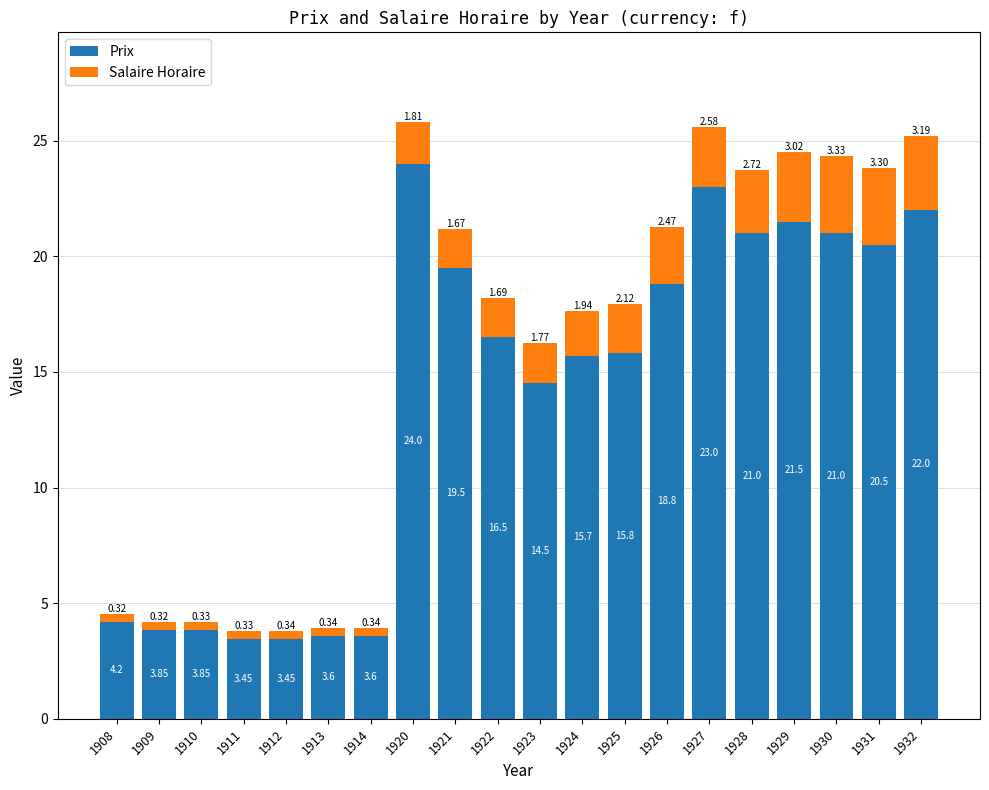

At which category is the sum across all series the highest?

1920